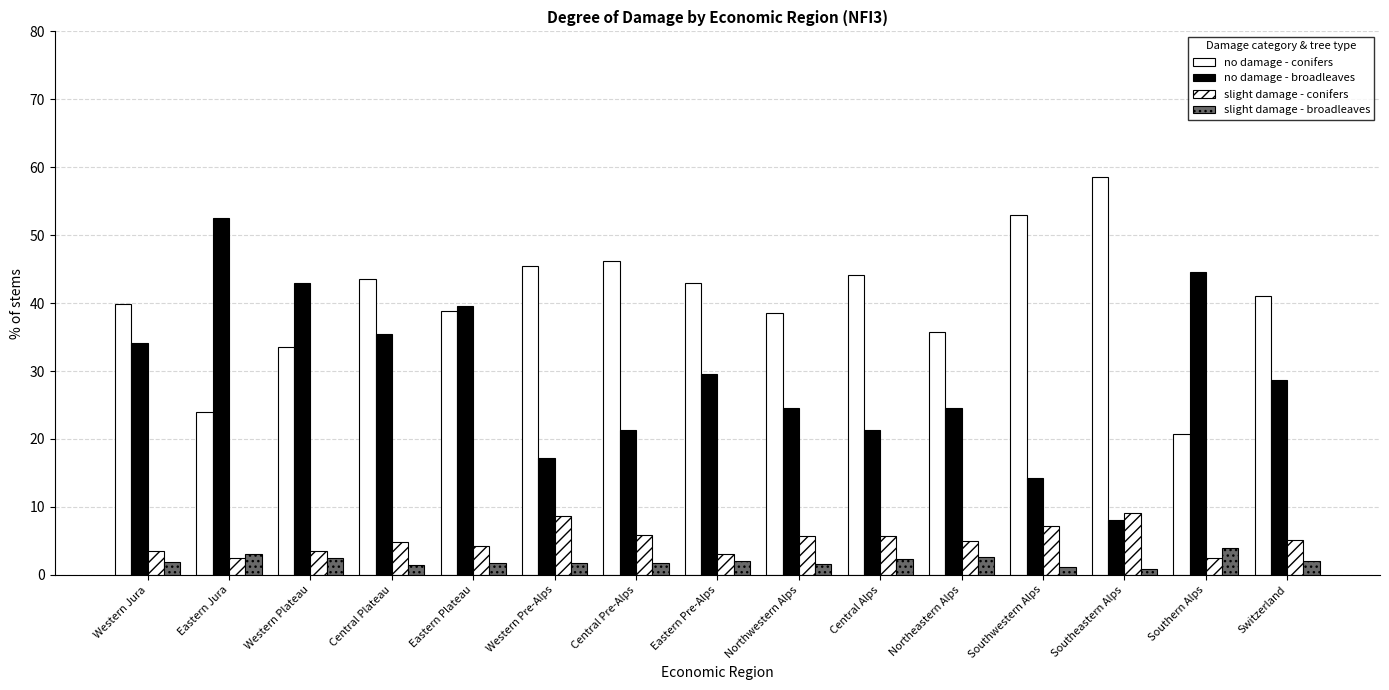

How many values in the no damage - conifers series are below 41?

7